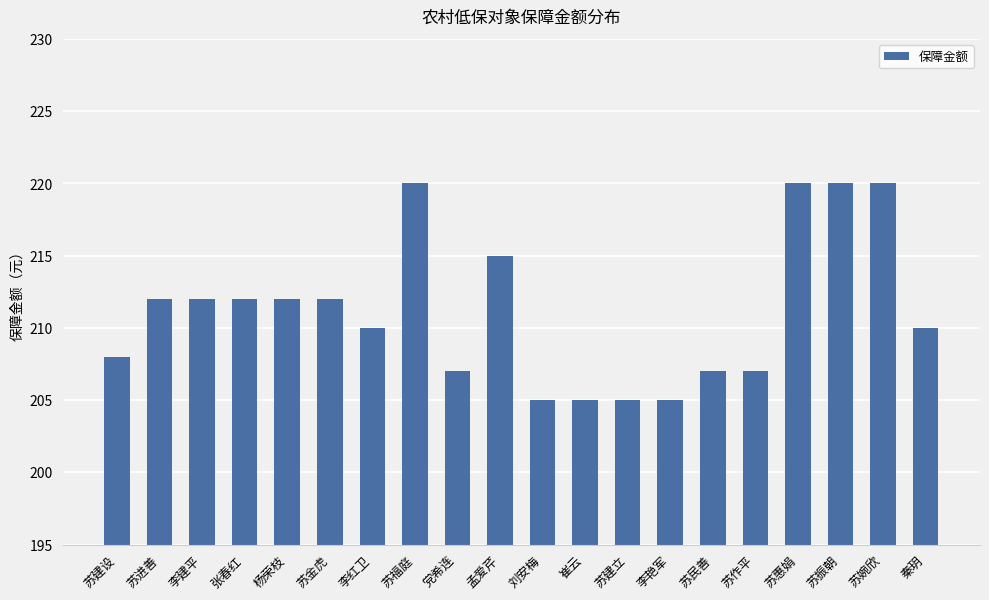

What is the average value?

211